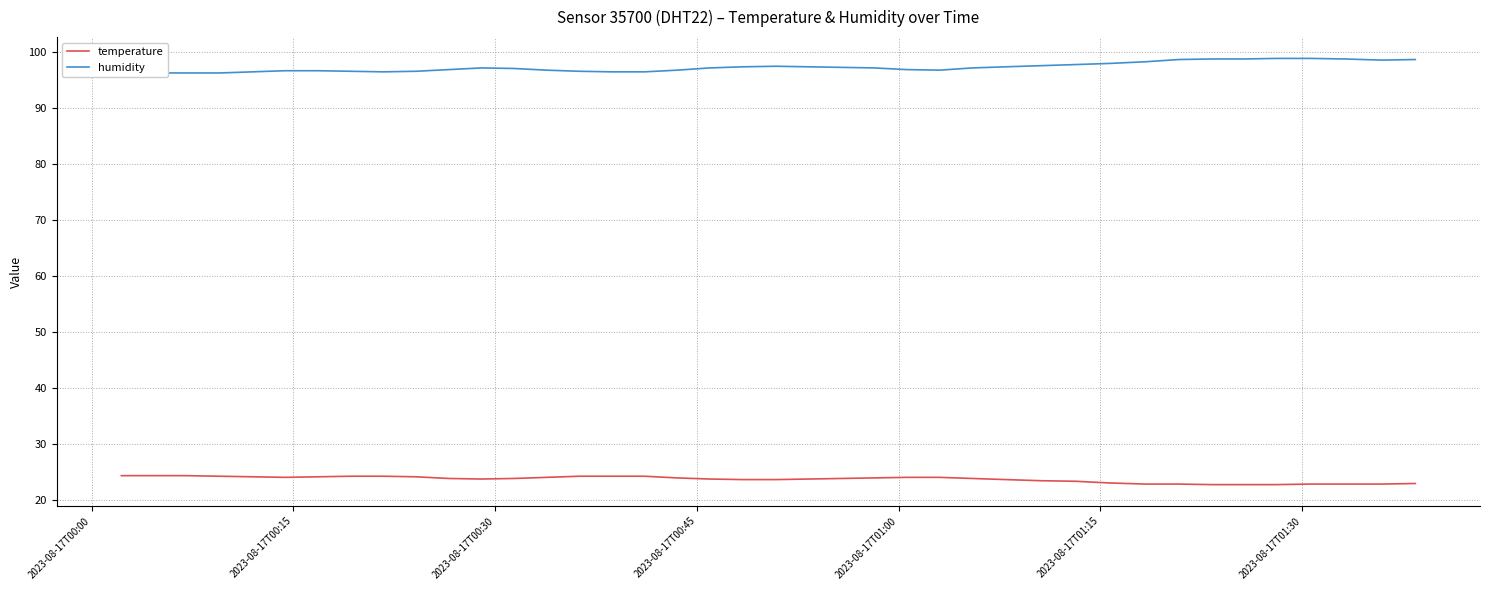

At which label does temperature first exceed 23?

2023-08-17T00:00